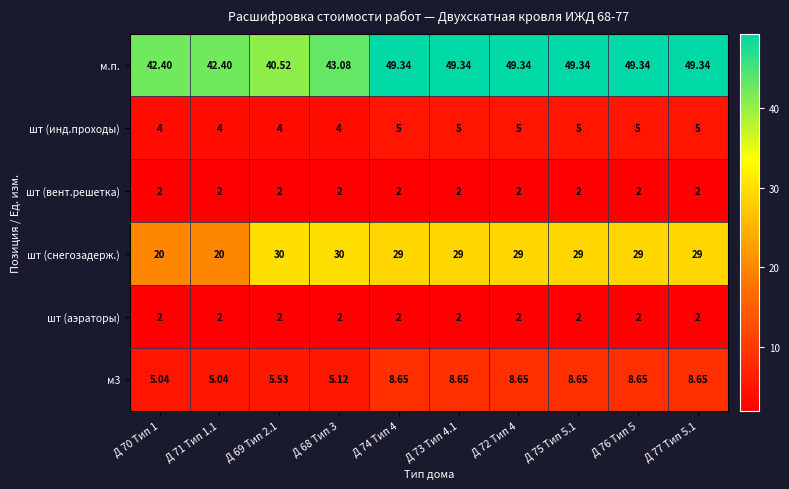

Which series has the largest range (max minus min)?

шт (снегозадерж.)